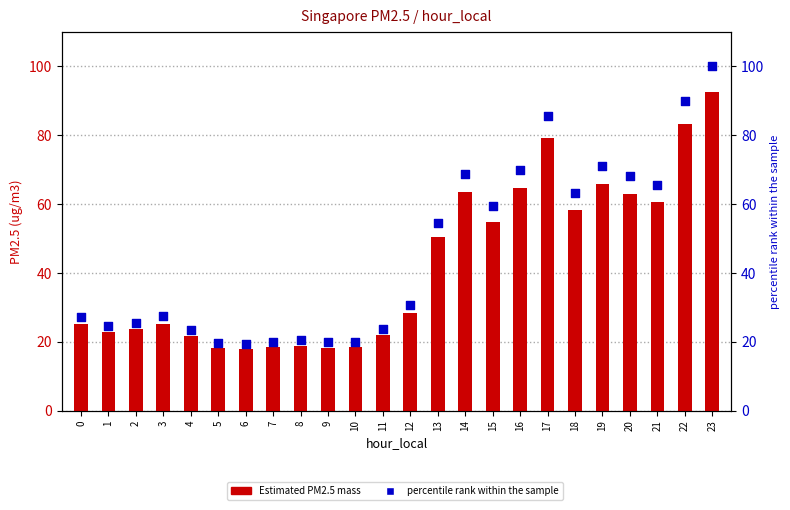

Is the value of Estimated PM2.5 mass at 13 greater than the value of percentile rank within the sample at 7?

Yes